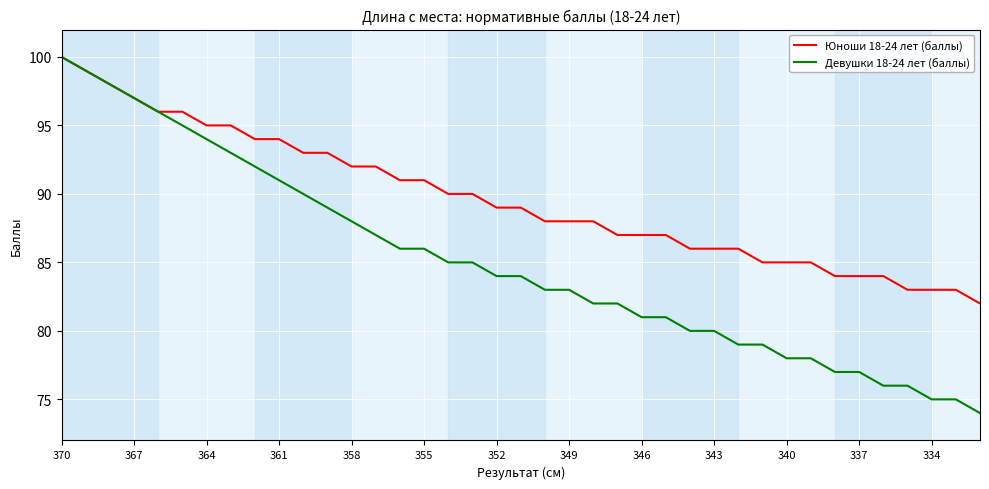

What is the difference between the maximum and minimum values in the Юноши 18-24 лет (баллы) series?

18